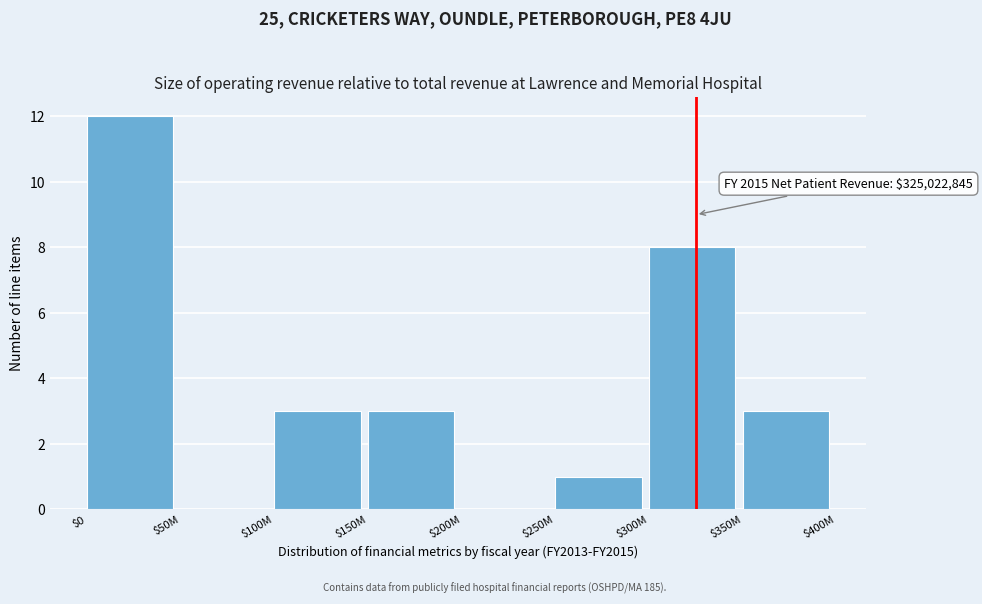

Where is the data nearest to the value 6?

$300M